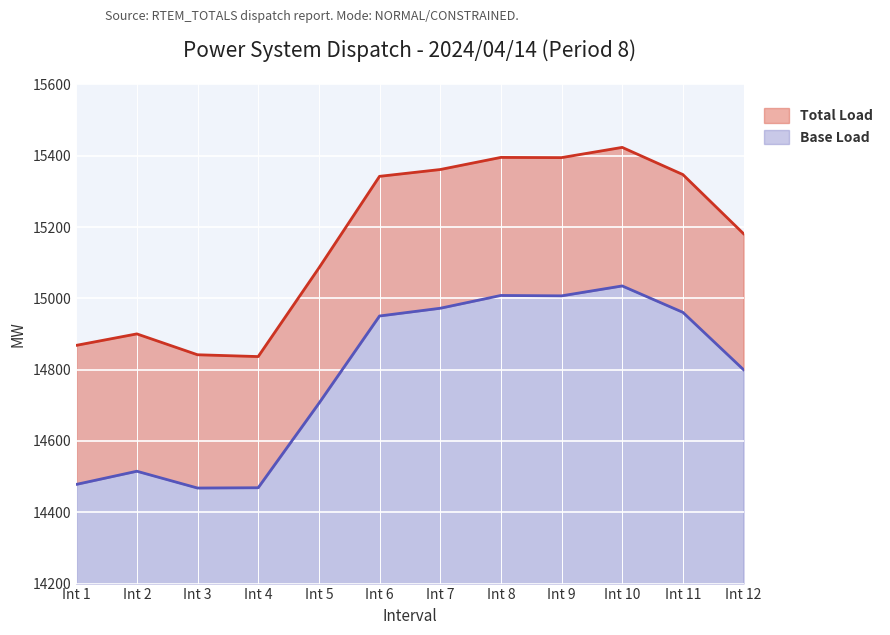

What is the difference between the Base Load values at Int 9 and Int 1?

528.9